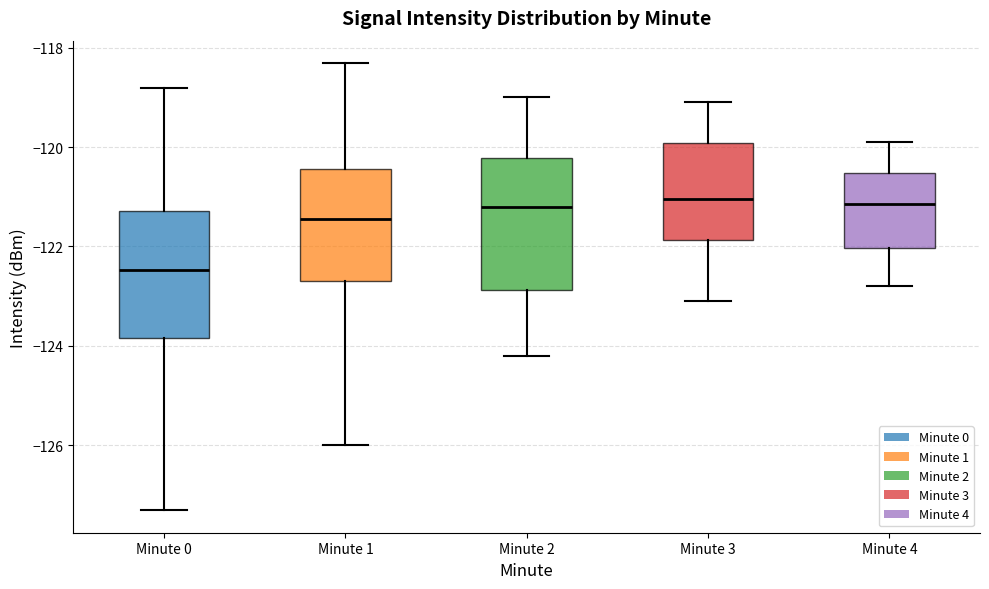

Which box's median line is the lowest?

Minute 0